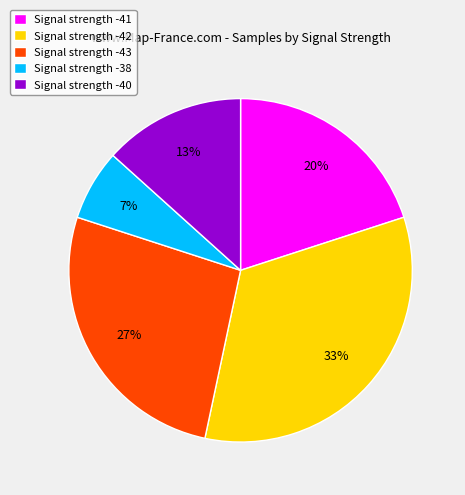

How many slices are in this pie chart?

5